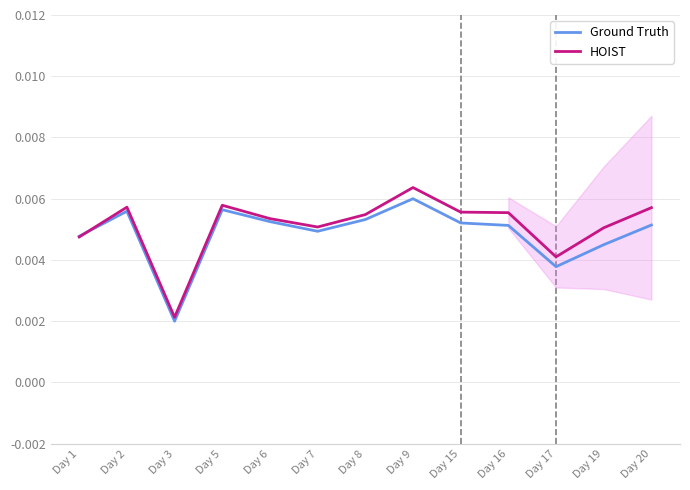

Where do Ground Truth and HOIST first cross each other?

Day 1 and Day 2